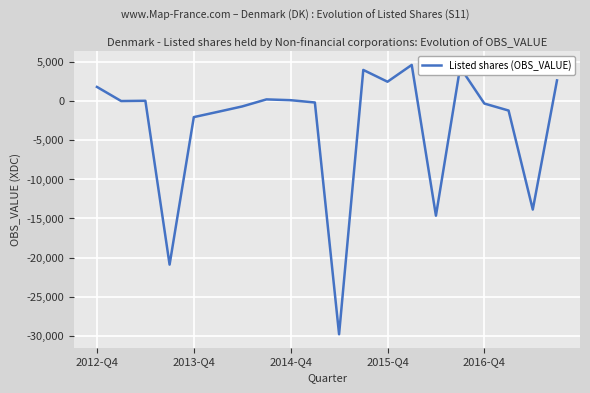

What is the difference between the maximum and minimum values?

34516